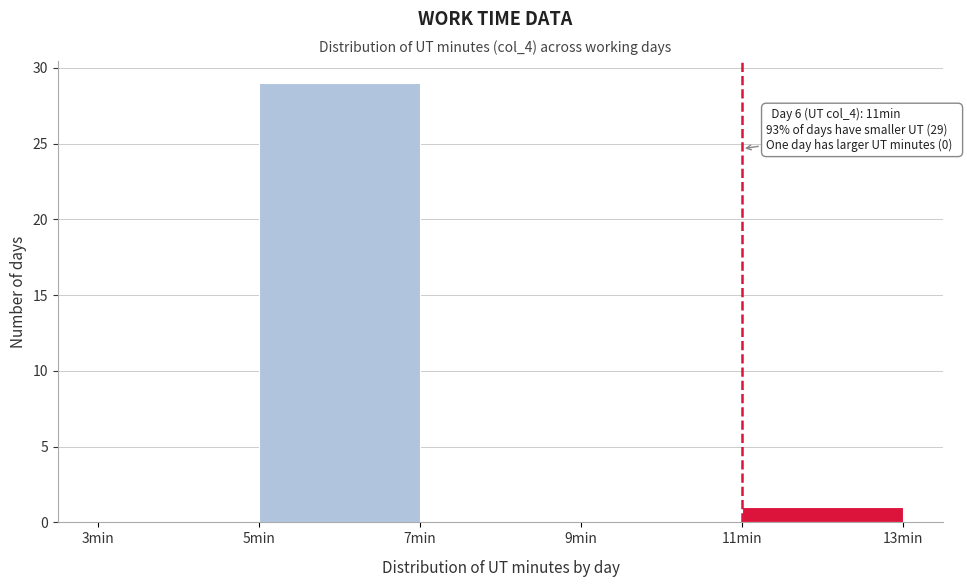

Which range on the x-axis has the tallest bar?

5 to 7